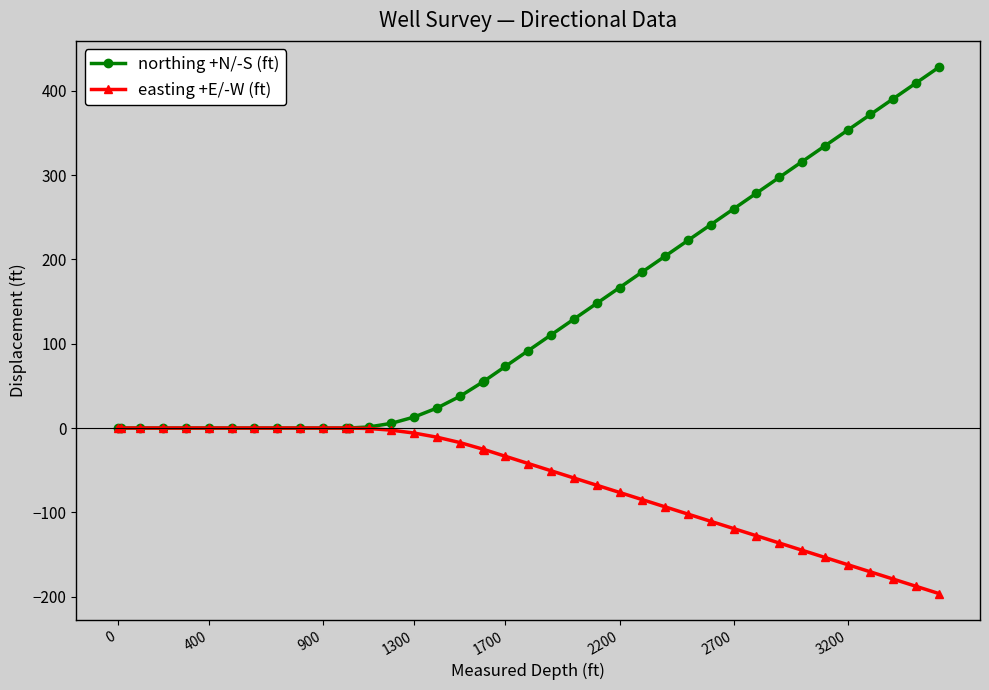

Which series has the largest total across all categories?

northing +N/-S (ft)